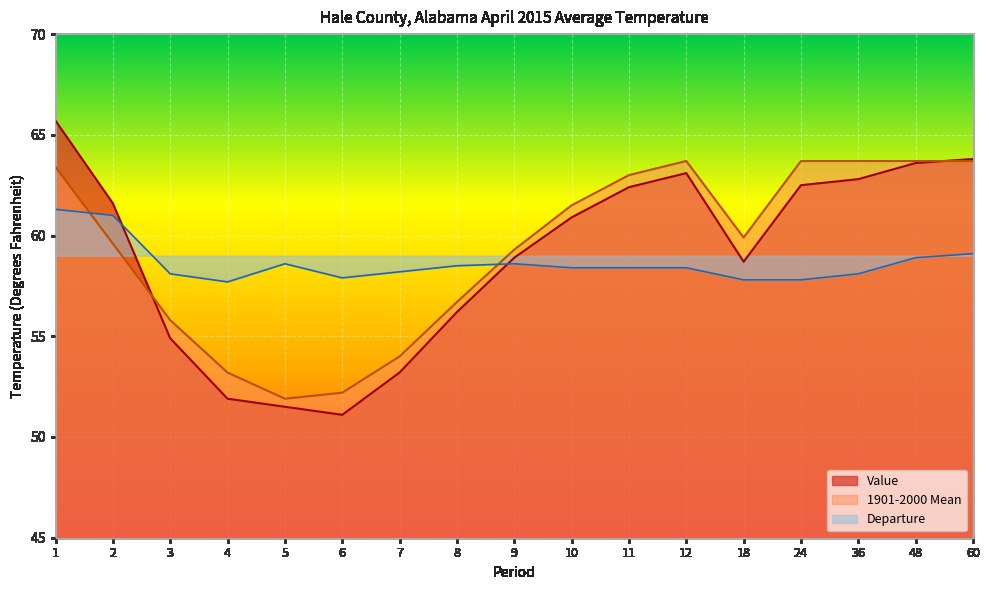

Count the number of categories in the chart.

17